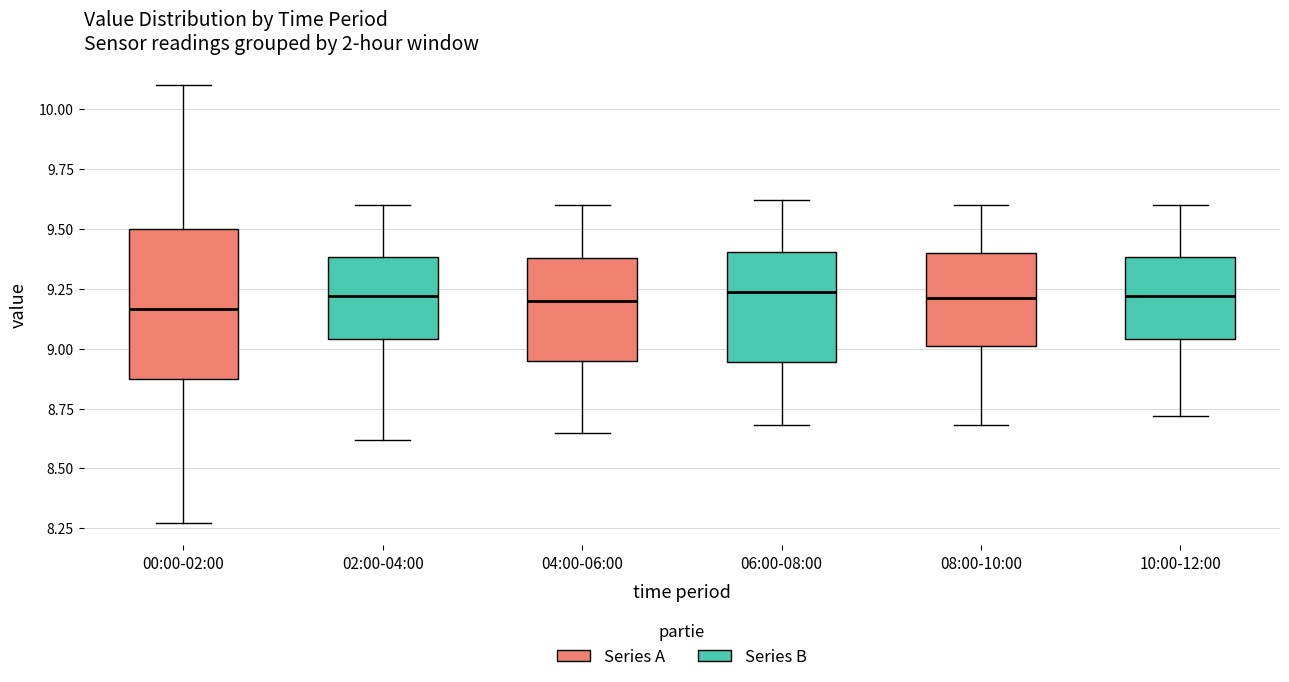

Where is the lower edge of the box for 02:00-04:00 on the y-axis? The values are not printed on the chart, so give them approximately, as read against the axis.

9.05